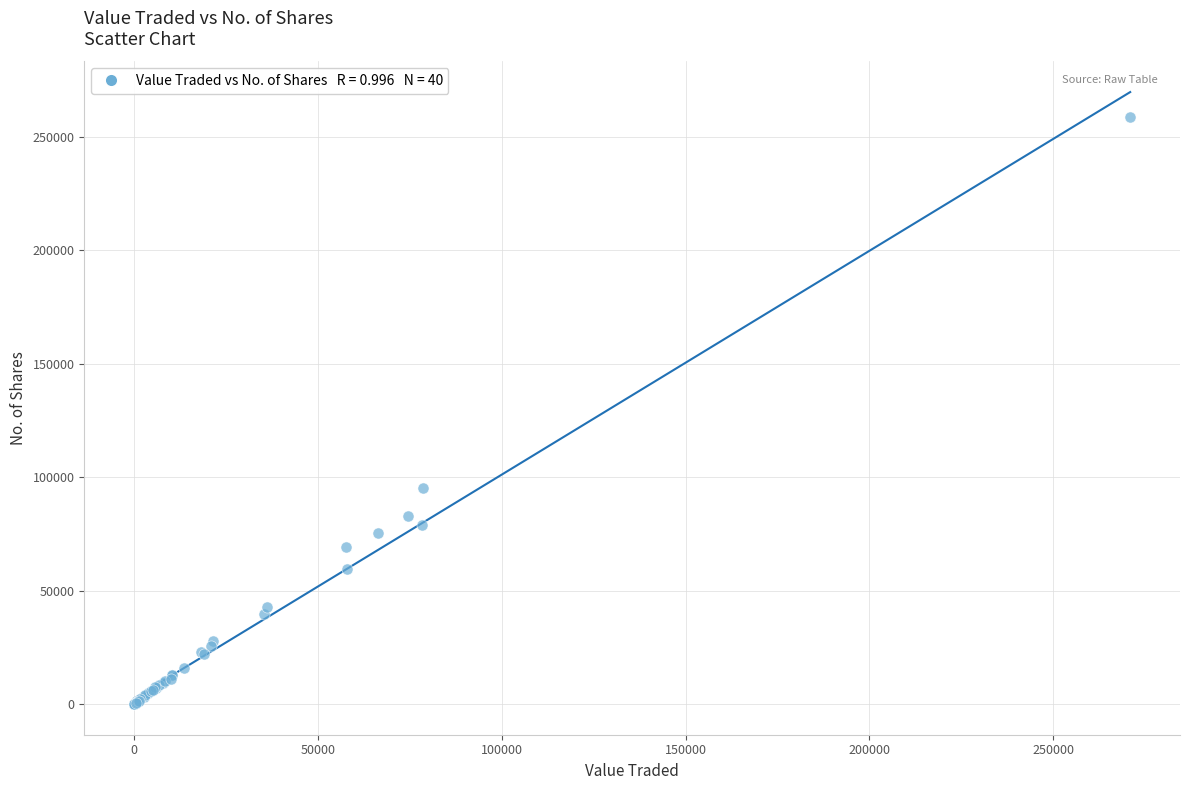

What Y value in the scatter plot is closest to 129307?

95053